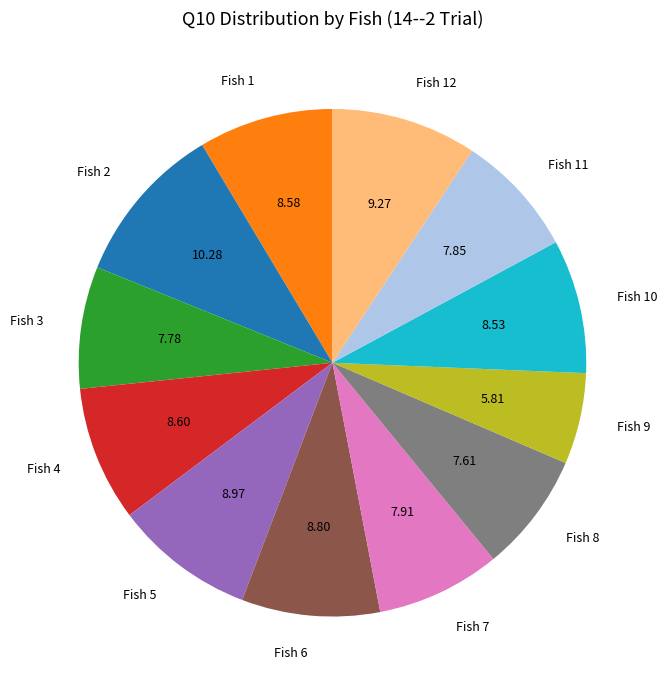

Count the number of slices in the pie.

12